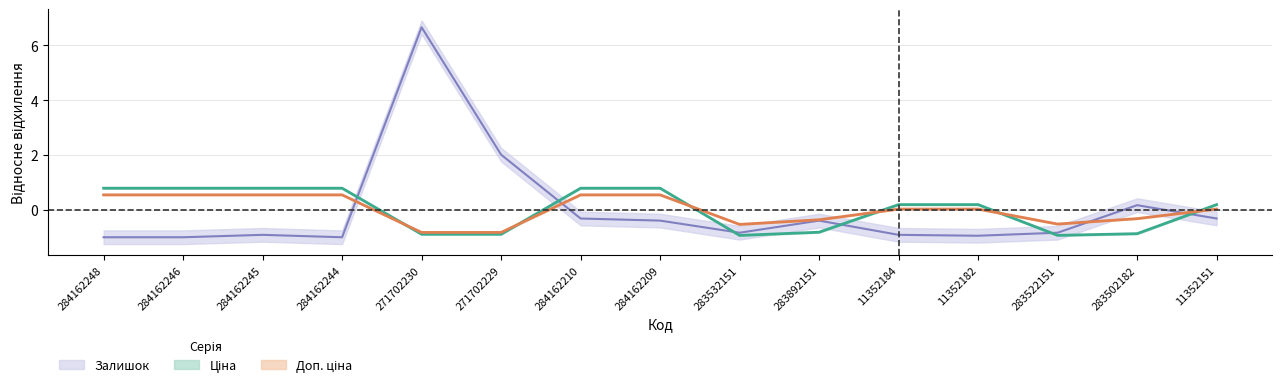

At how many categories does at least one series exceed 2?

2